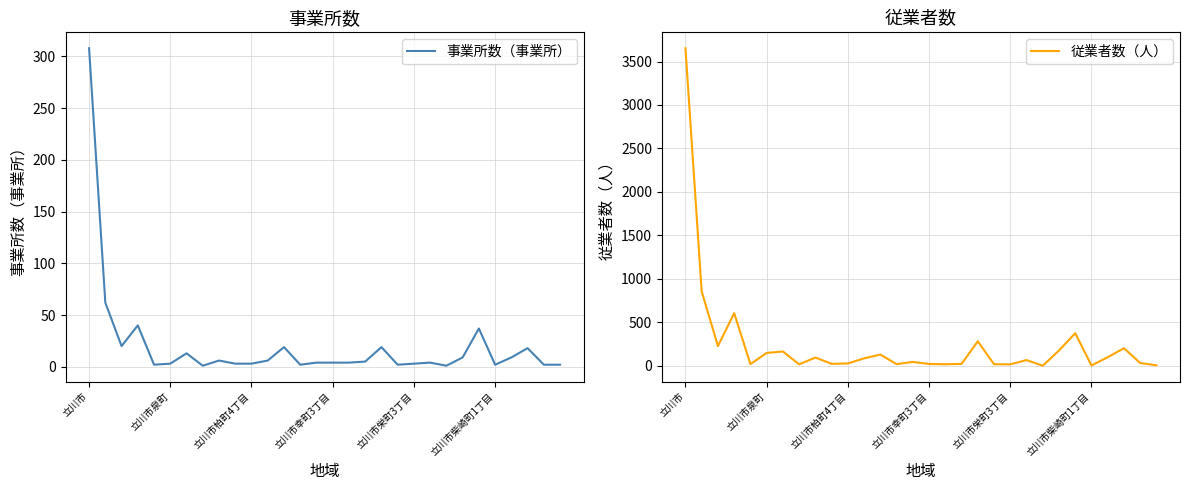

The 従業者数（人） series shows 9 at 16. True or false?

False